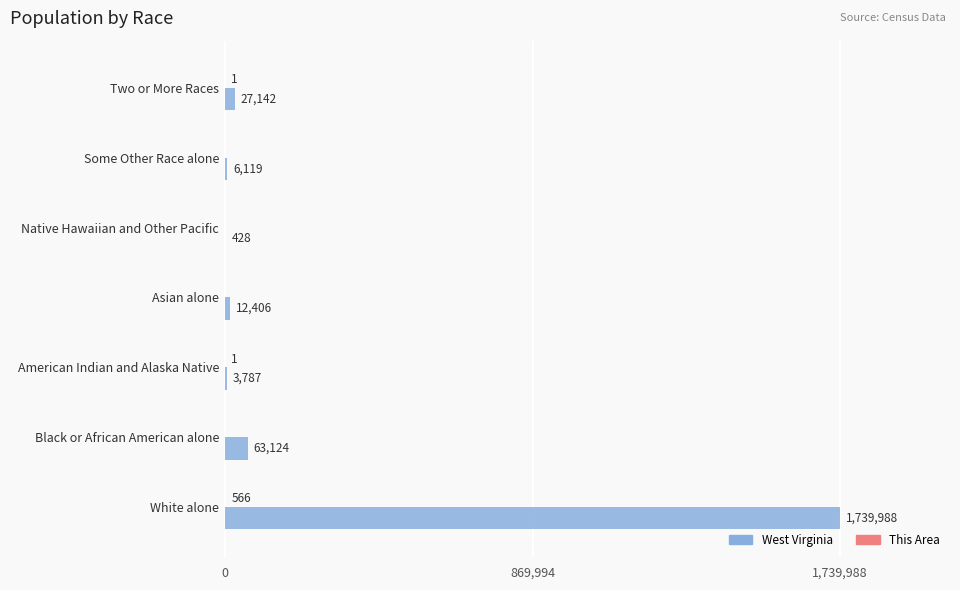

Which series has the widest spread of values?

West Virginia